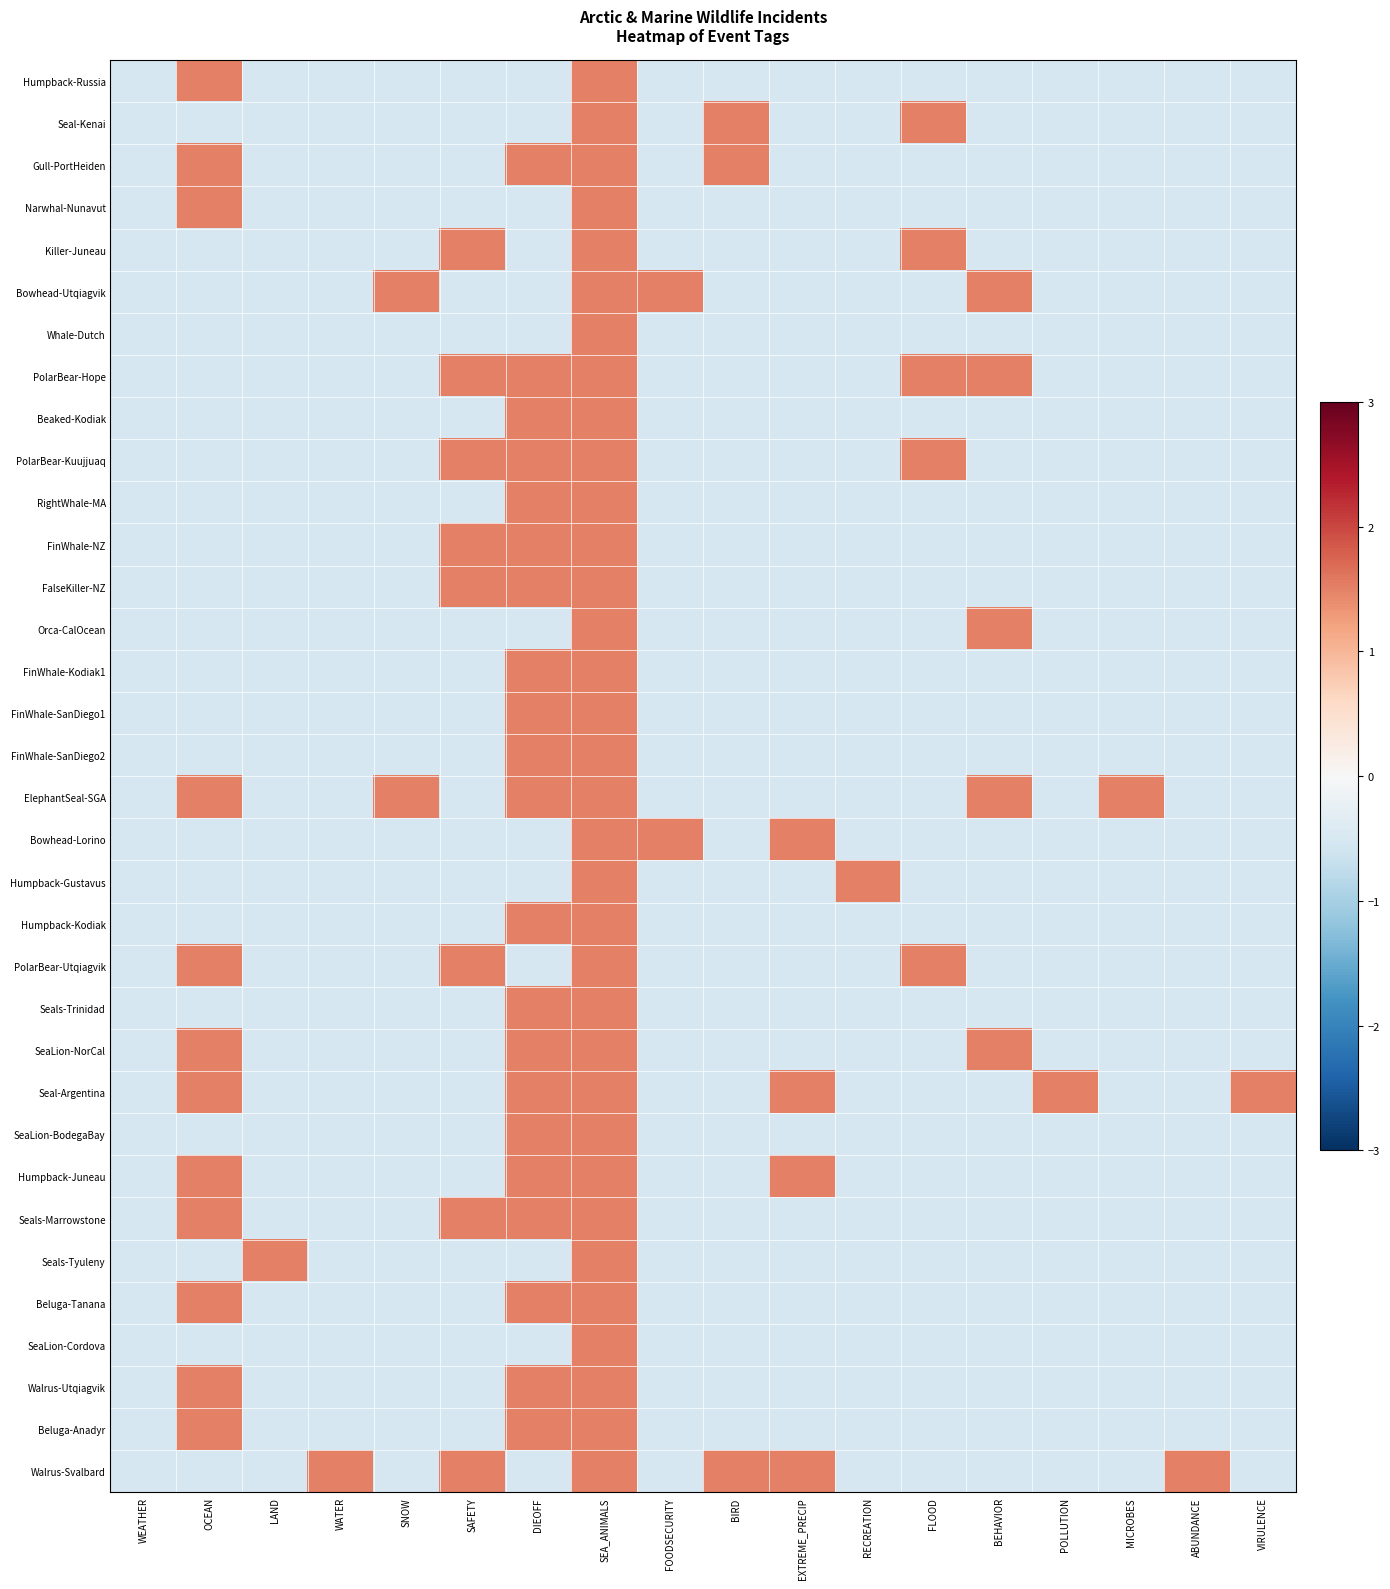

Which series changed the most between LAND and BEHAVIOR?

Bowhead-Utqiagvik